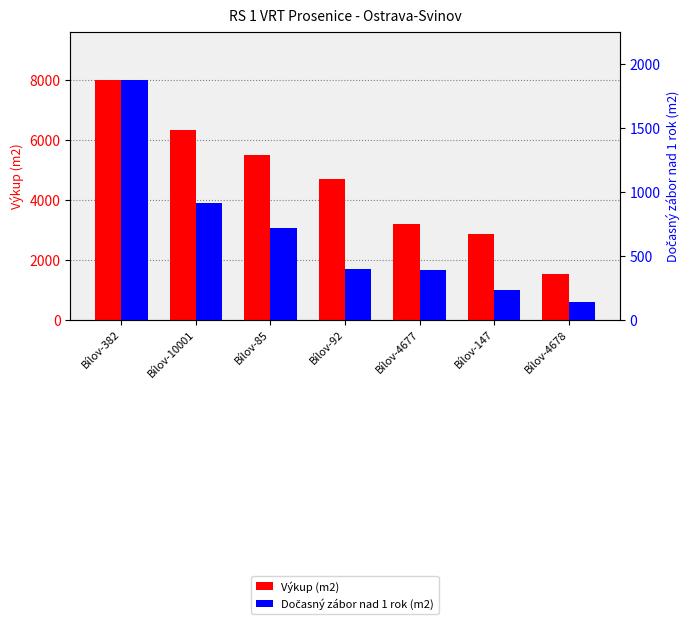

Read the Výkup (m2) value at Bílov-85.

5487